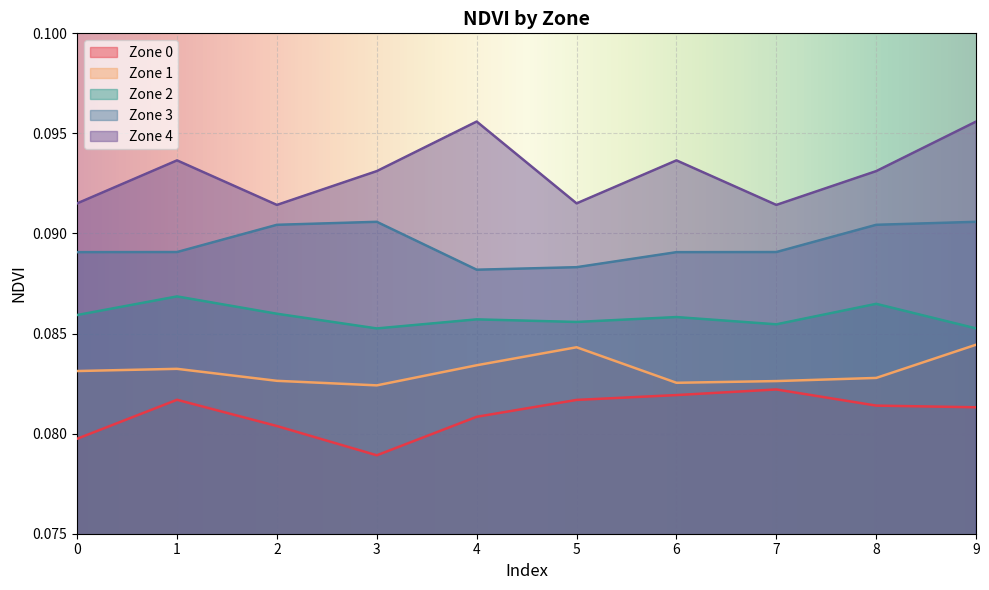

Does the chart display data point markers on the line(s)?

No